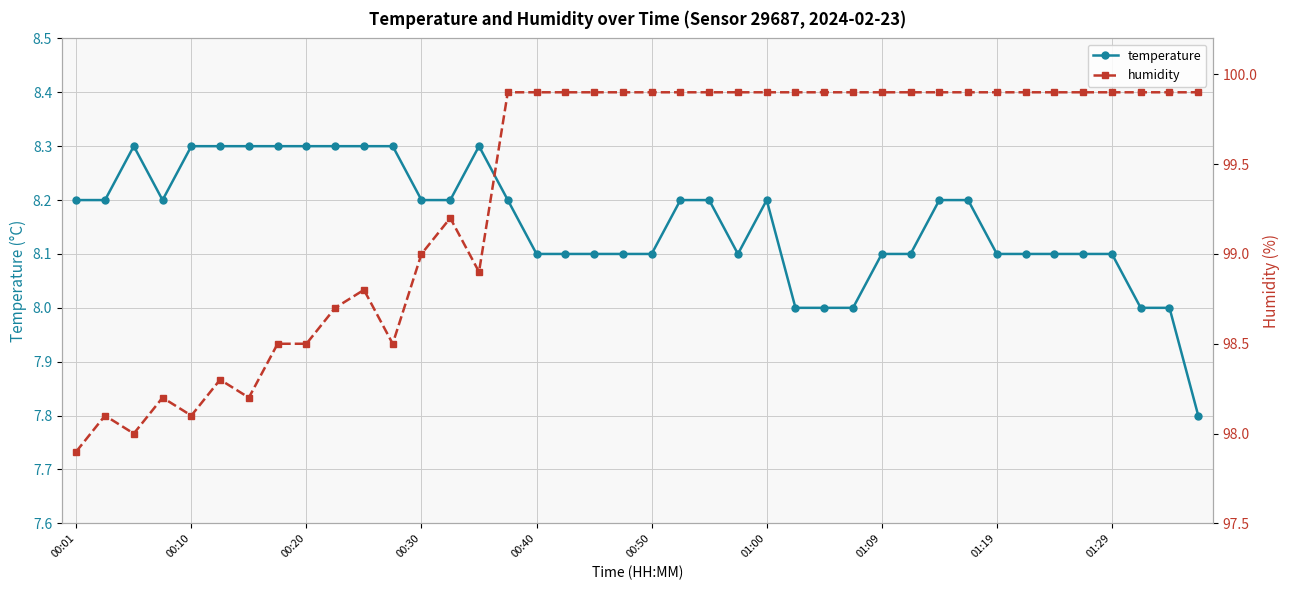

What is the sum of all humidity values?

3974.4